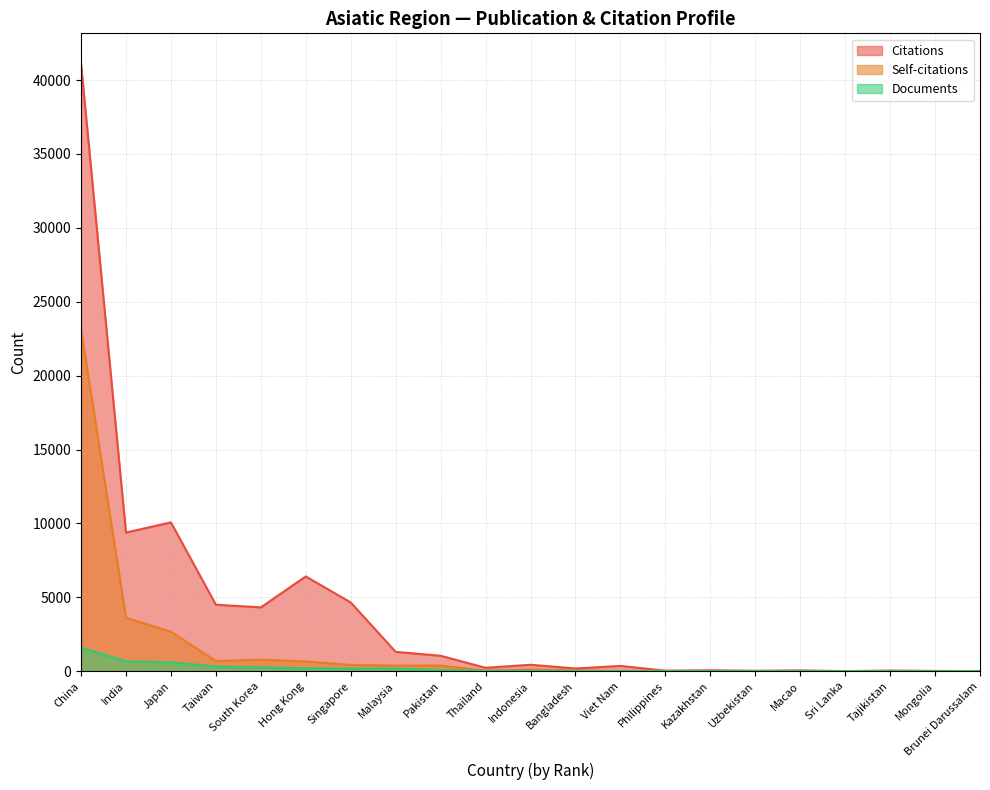

In Citations, how many points are lower than both neighbors (excluding endpoints)?

7